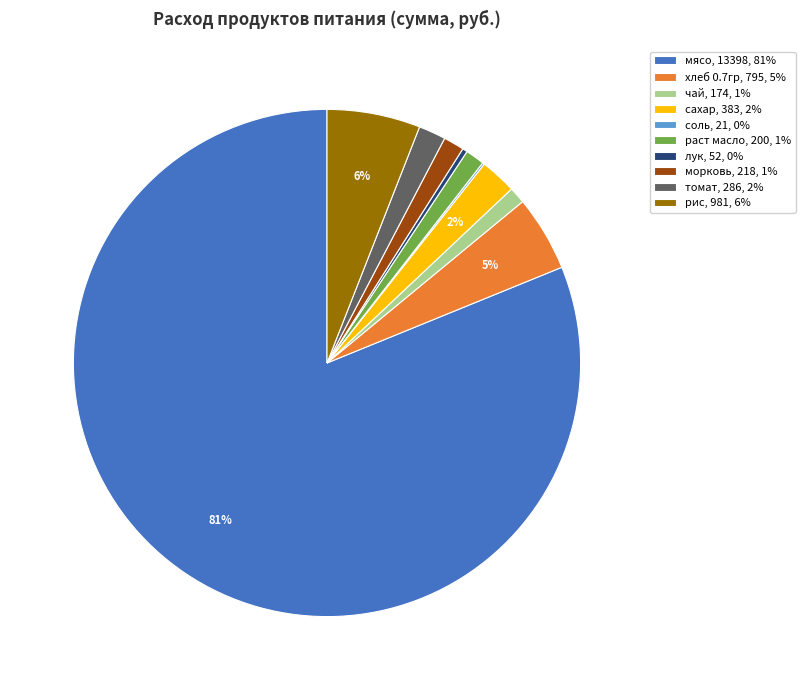

Approximately how many times larger is the value at томат, 286, 2% compared to хлеб 0.7гр, 795, 5%?

0.4